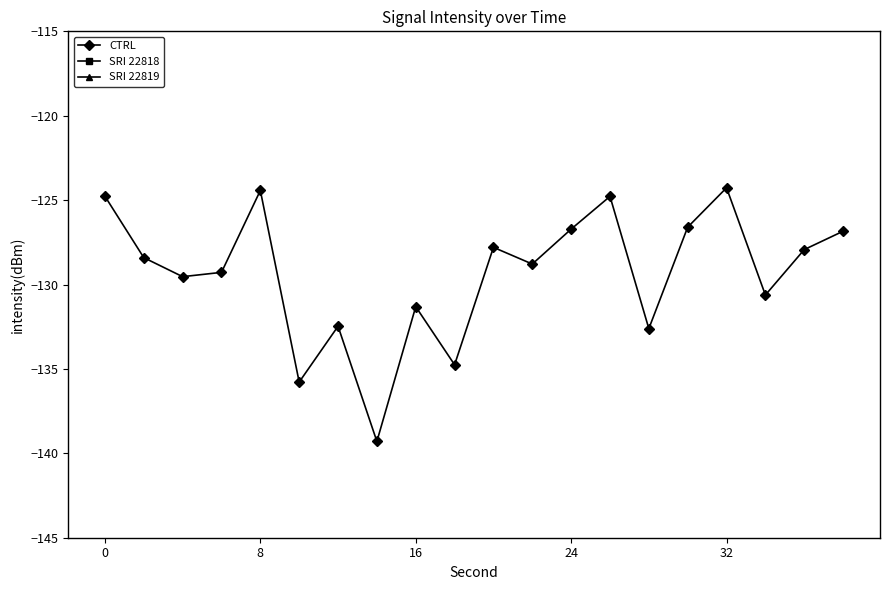

True or false: CTRL and SRI 22818 intersect in this chart.

False